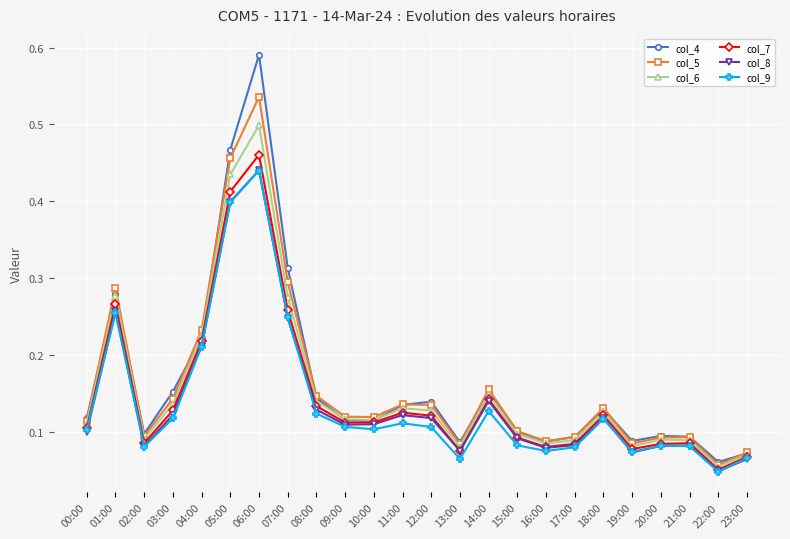

What is the sum of all col_5 values?

3.9